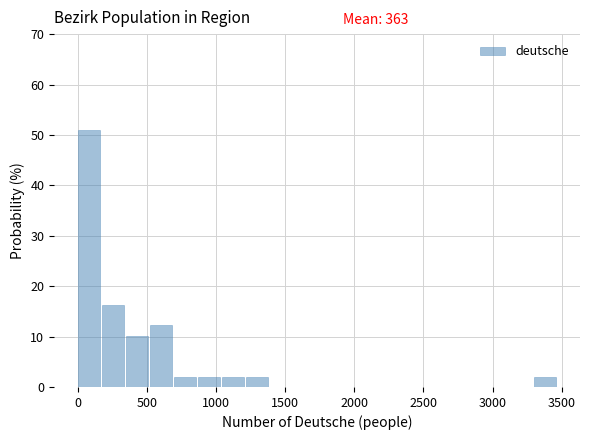

Around what value on the x-axis is the tallest bar? Give the approximate position of its centre, as read against the axis.

100